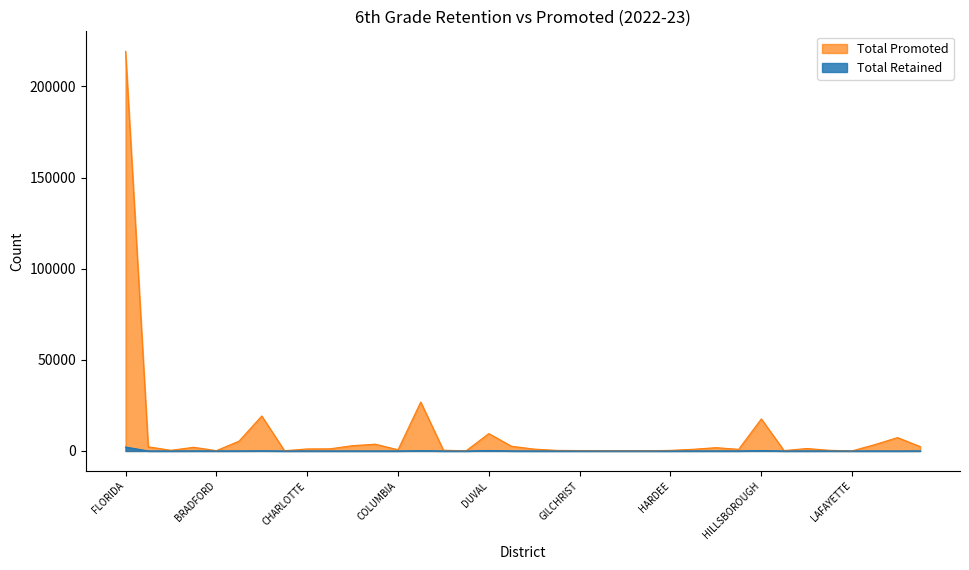

At how many categories does at least one series exceed 219154?

1